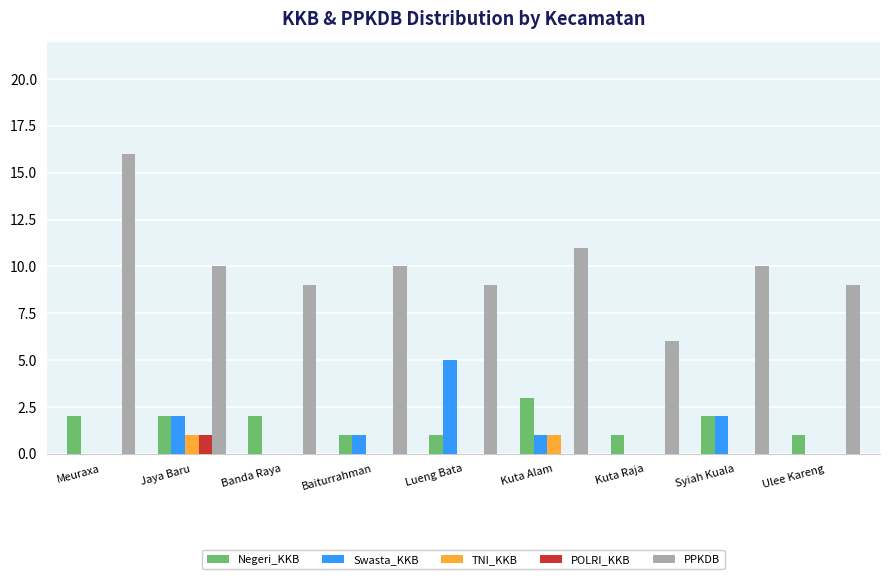

Count the Swasta_KKB values in the range 0 to 2.

8